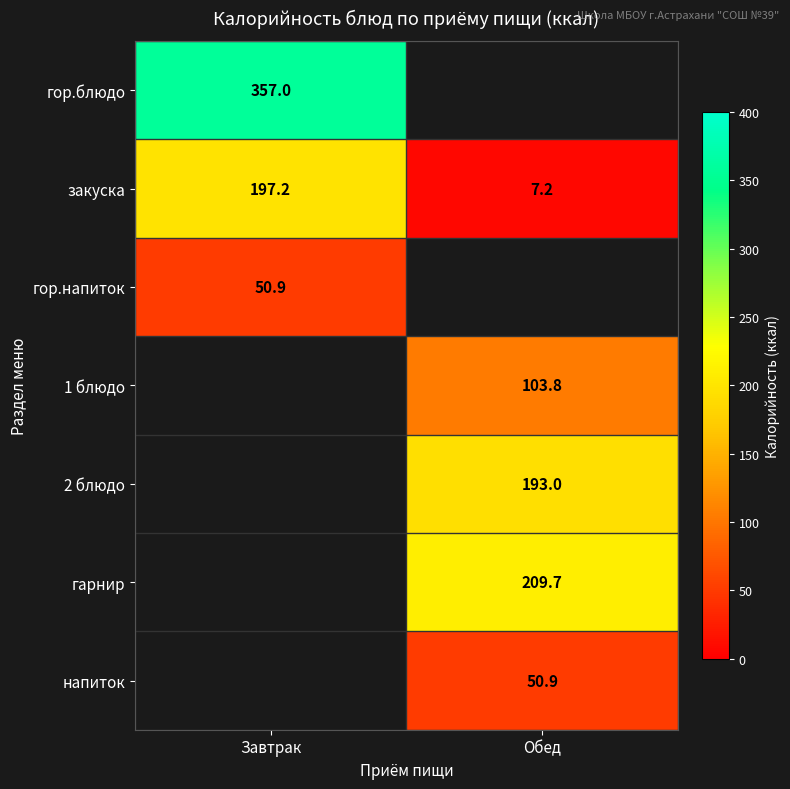

At which label does закуска reach its minimum?

Обед